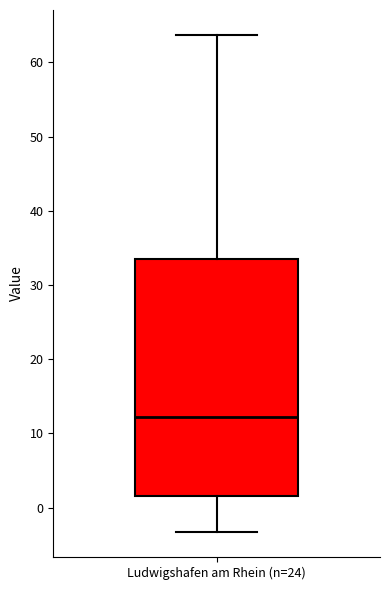

Transcribe this box plot: give where the median line is, the range the box spans, and where the two whiskers end, as read against the y-axis. The values are not printed on the chart, so give them approximately, as read against the axis.

median 12, box 2 to 34, whiskers -3 to 64